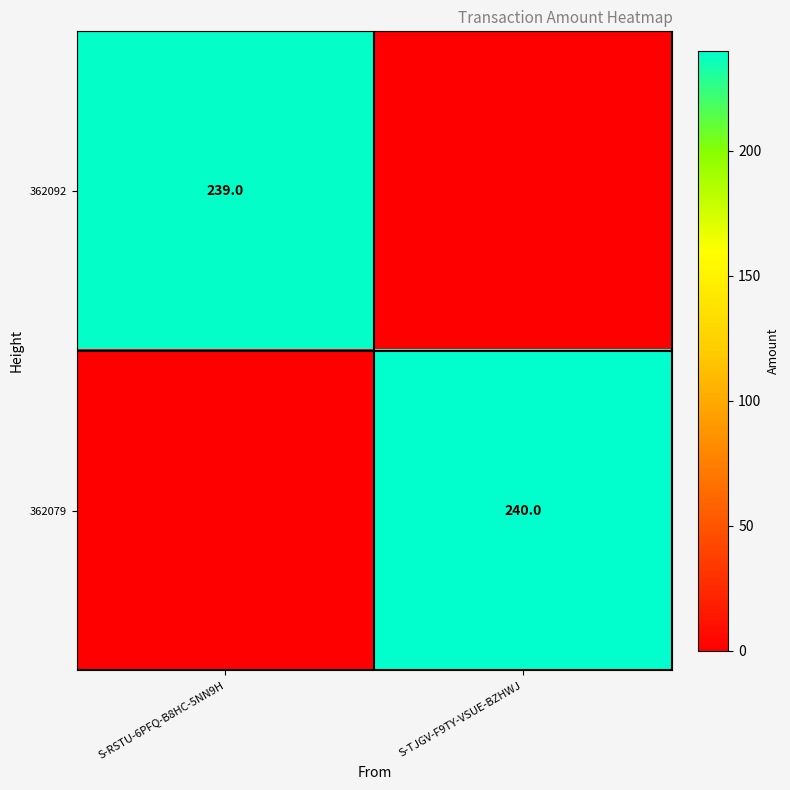

Is it true that 362092 equals 394 at S-RSTU-6PFQ-B8HC-5NN9H?

False